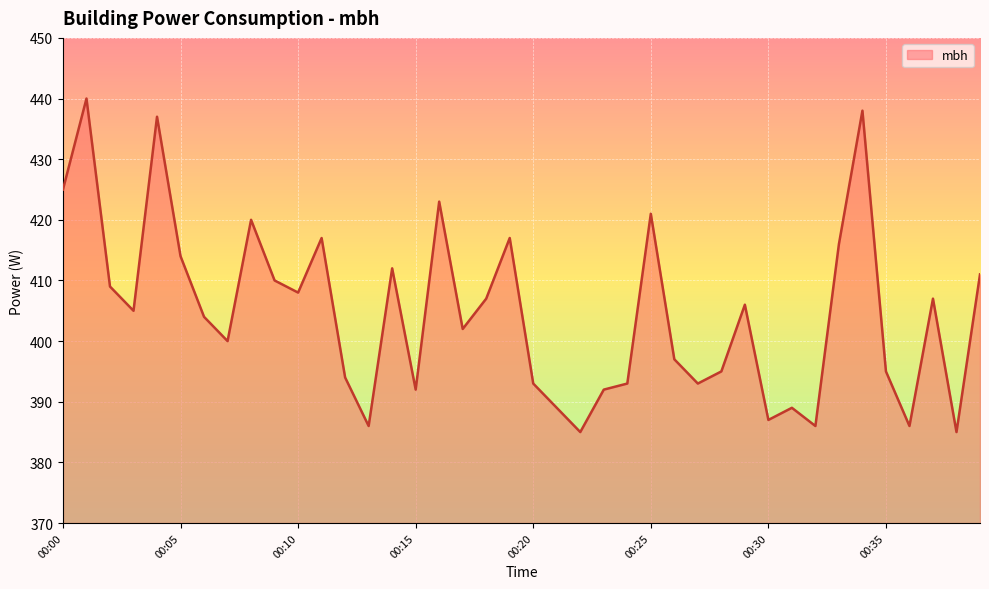

How many distinct data groups are displayed?

1